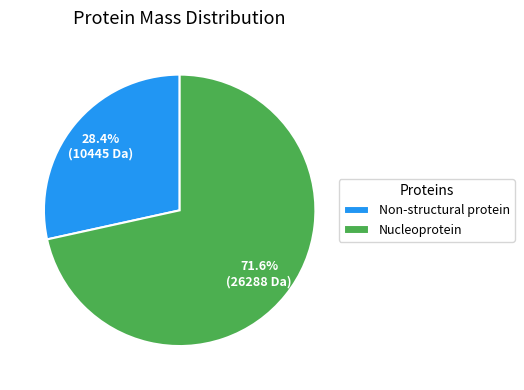

Is Non-structural protein the majority of the pie?

No